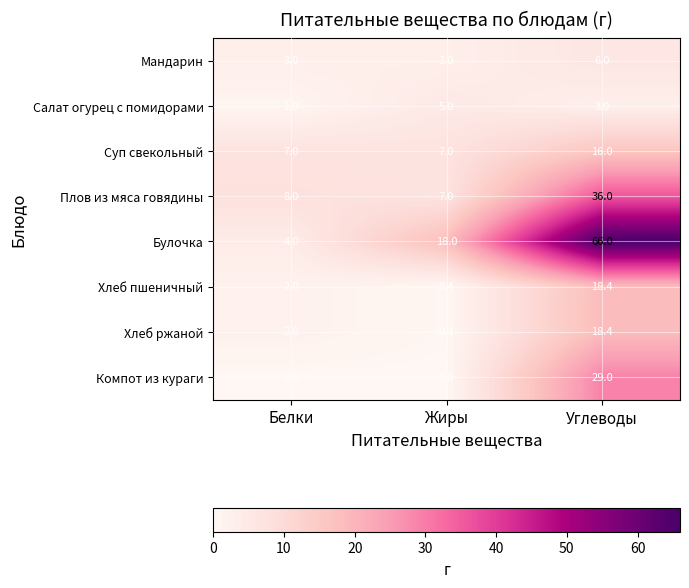

What is the sum of all Хлеб ржаной values?

20.8